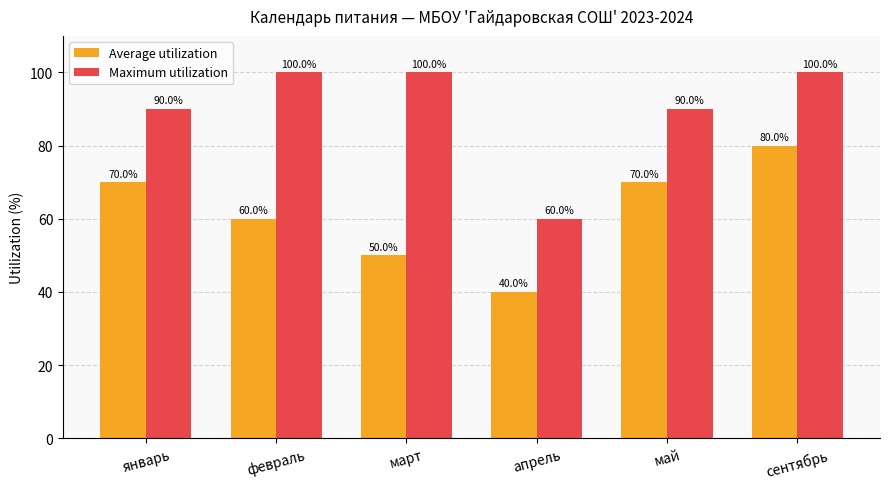

How many groups of bars are there?

6